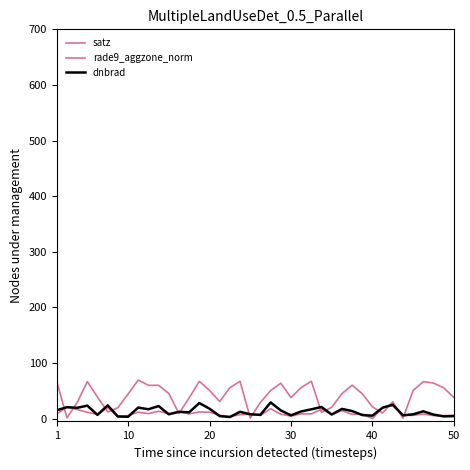

How many lines are shown in the chart?

3